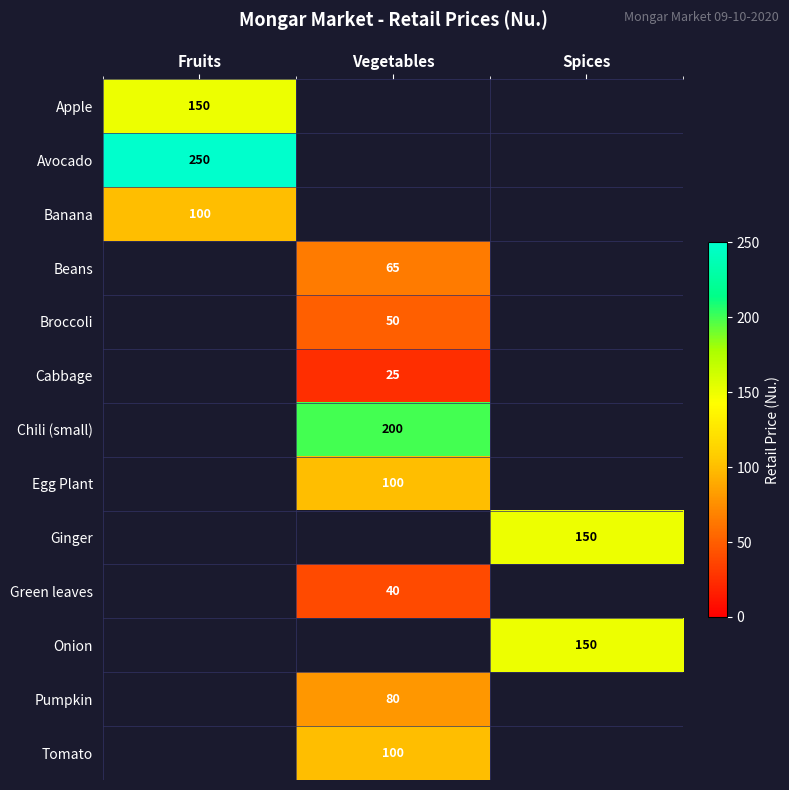

The Ginger series shows 150 at Spices. True or false?

True